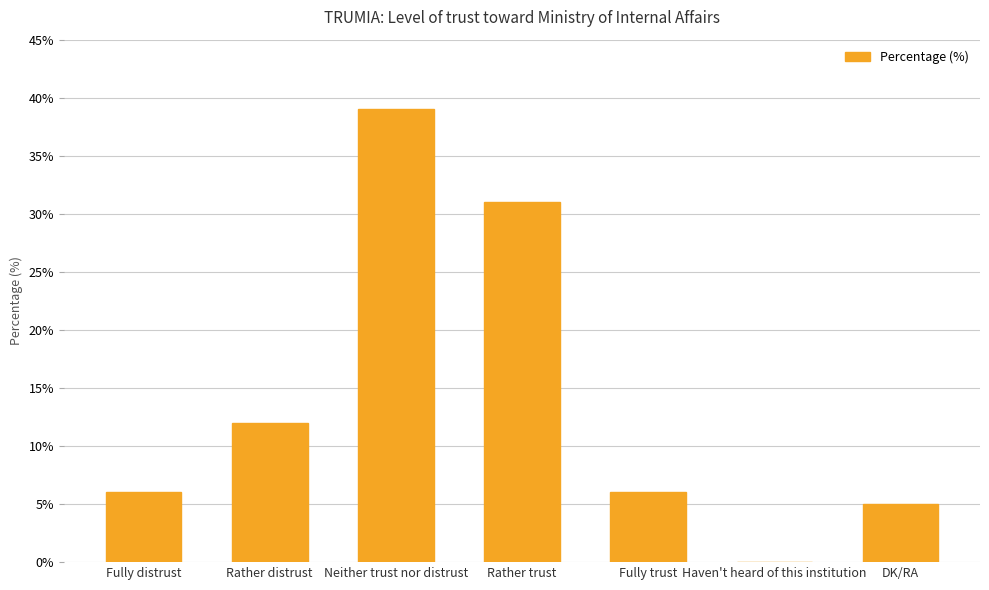

At which label is the value closest to 19?

Rather distrust